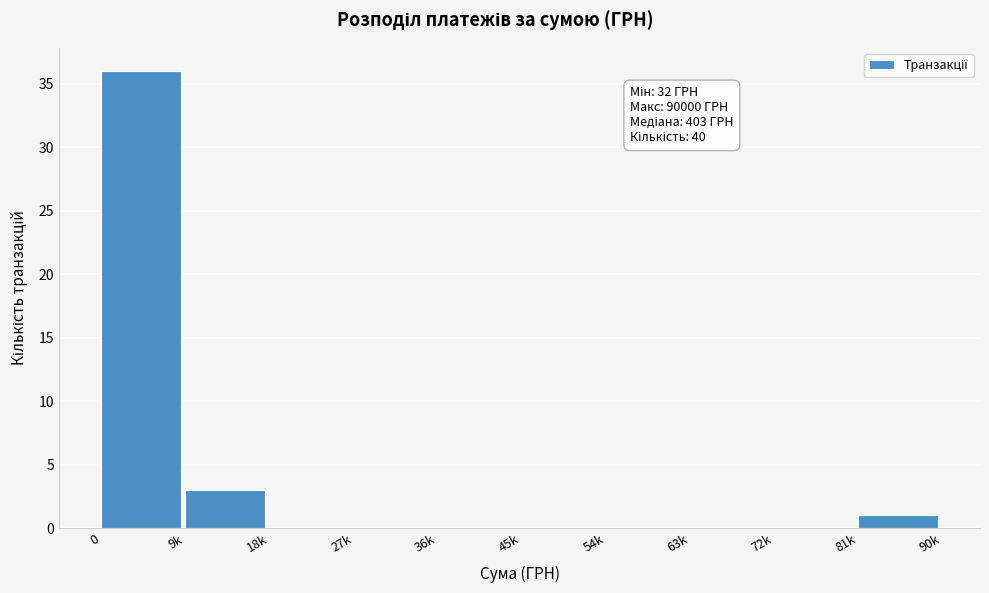

Reading right to left, what are all the values shown in this chart?

81k=1	72k=0	63k=0	54k=0	45k=0	36k=0	27k=0	18k=0	9k=3	0=36